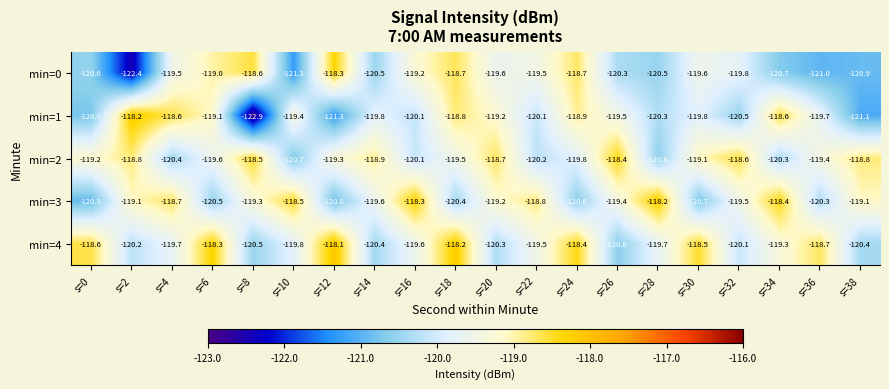

The value of min=2 at s=10 is -120.7. True or false?

True